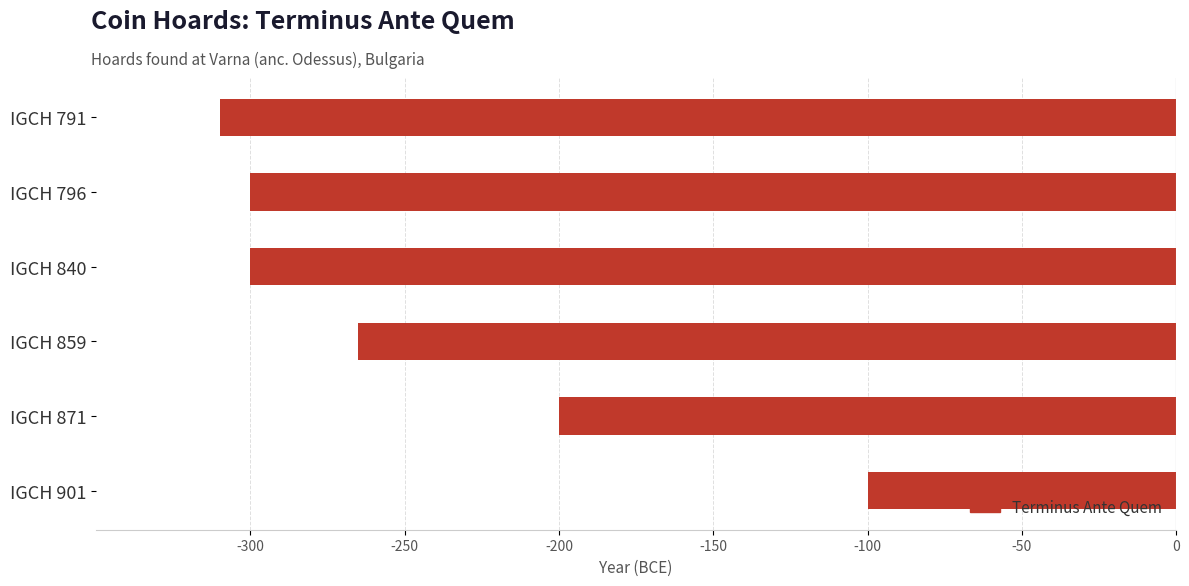

What is the minimum value shown in the chart?

-310